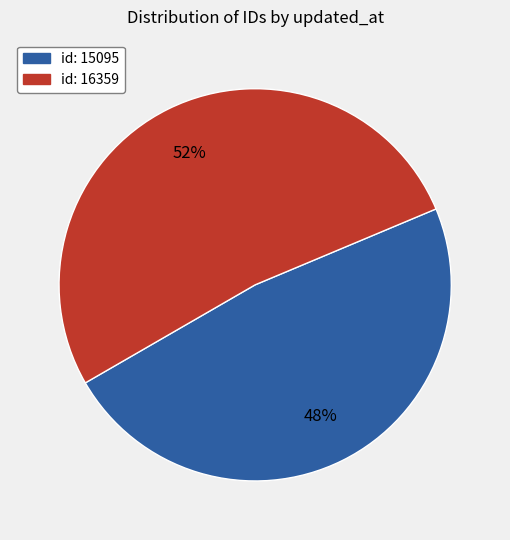

To the nearest percent, what is the average slice percentage?

50%